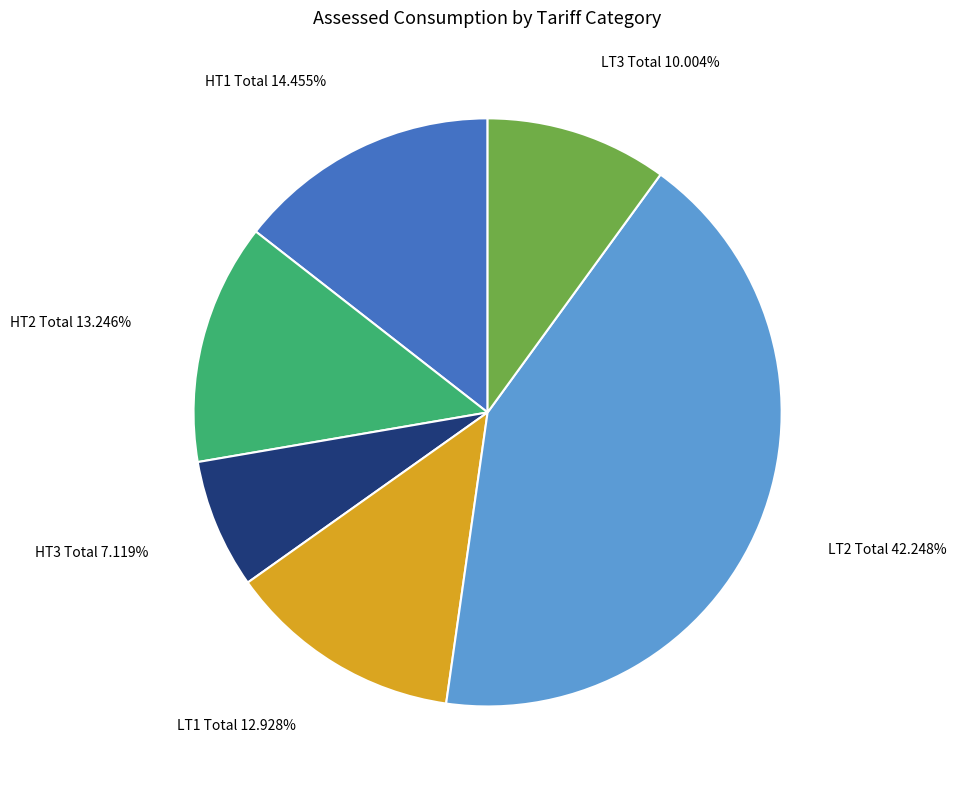

Approximately how many times larger is the value at HT3 Total compared to HT1 Total?

0.5